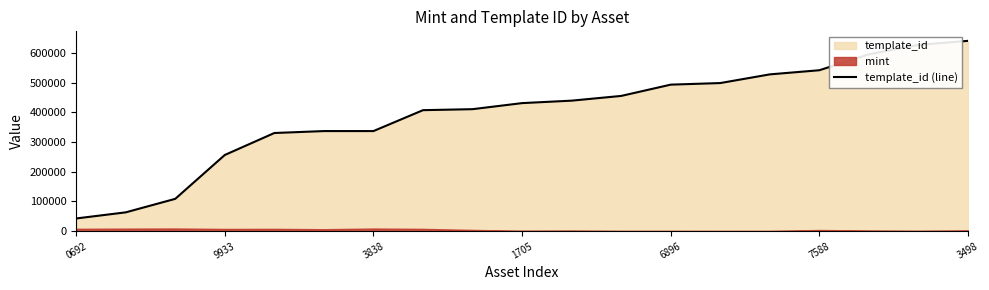

The value of template_id (line) at 6896 is 492970. True or false?

True